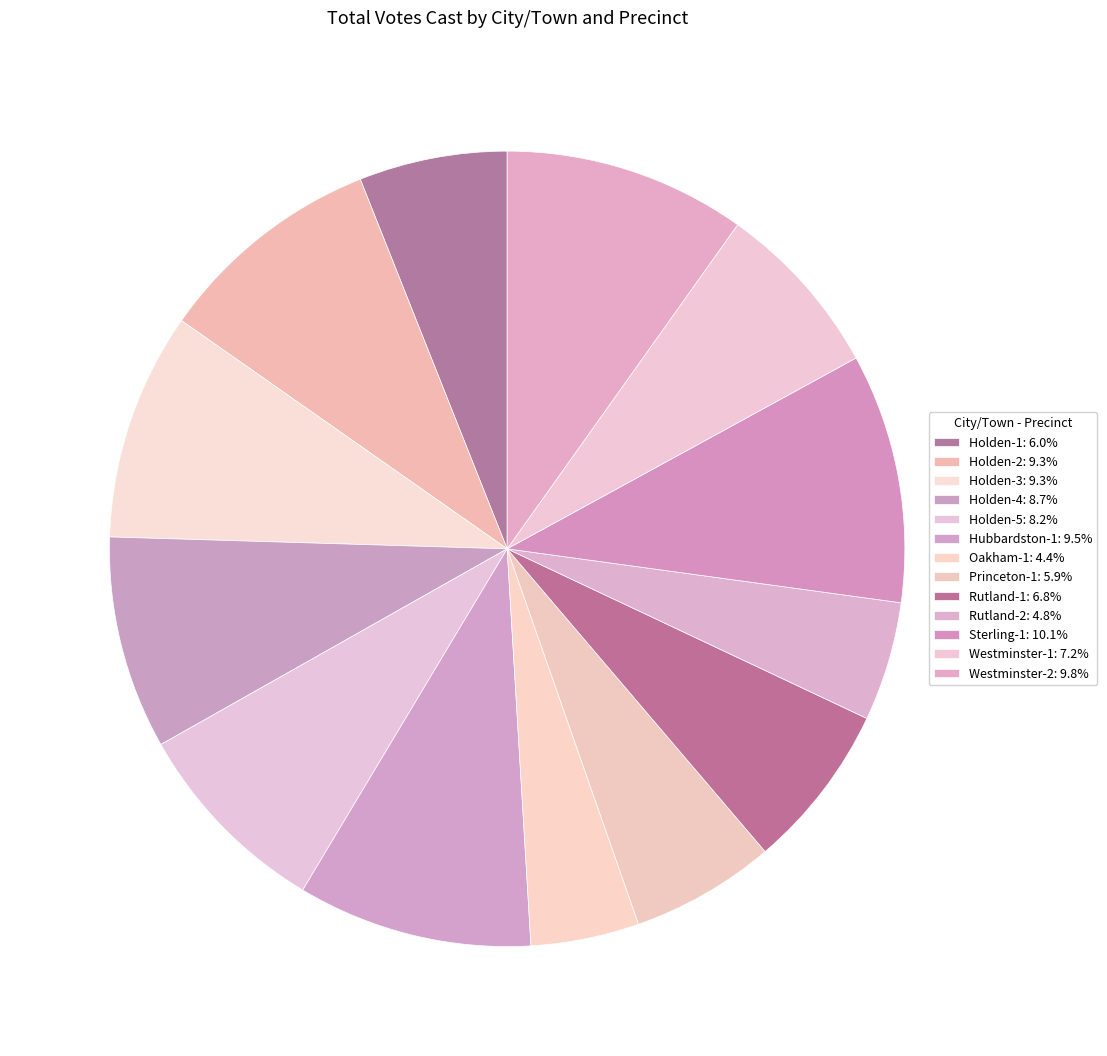

To the nearest percent, what percentage of the pie is Sterling-1?

10%